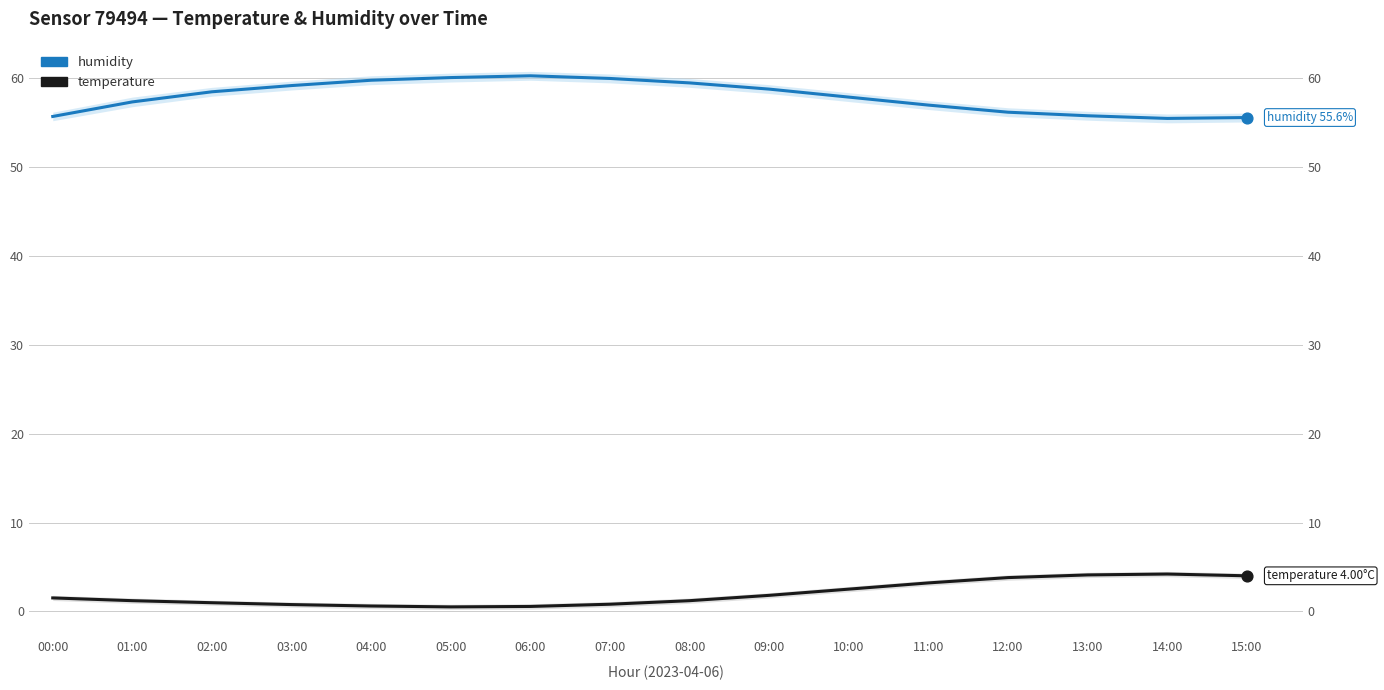

Which series contains the lowest Y value?

temperature